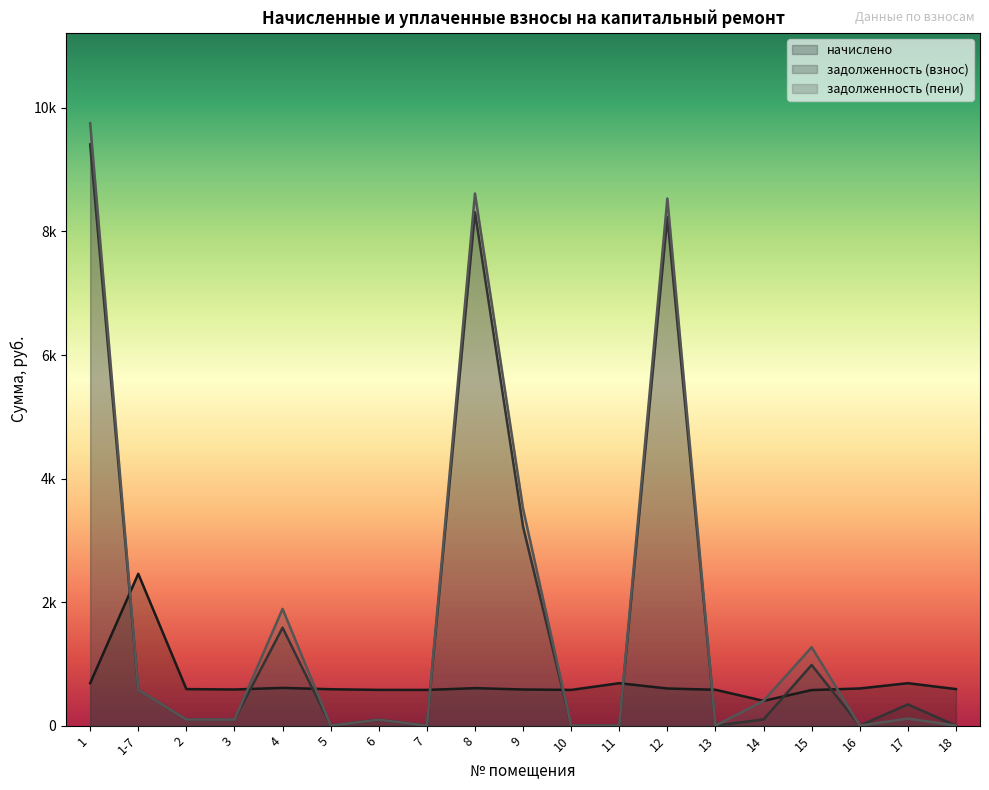

What is the label of the 2nd point from the left?

1-7